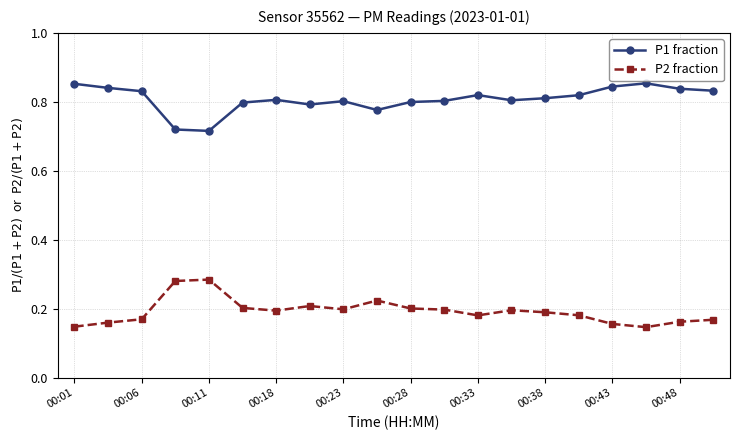

Is this an area chart (filled region under the line)?

No